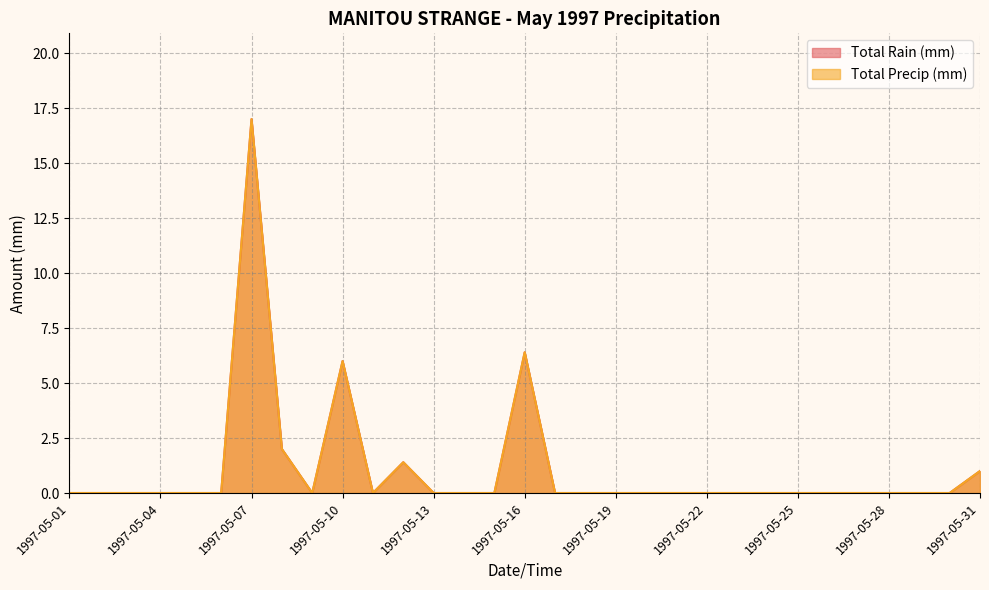

Between 1997-05-20 and 1997-05-30, which series saw the biggest shift?

Total Rain (mm)